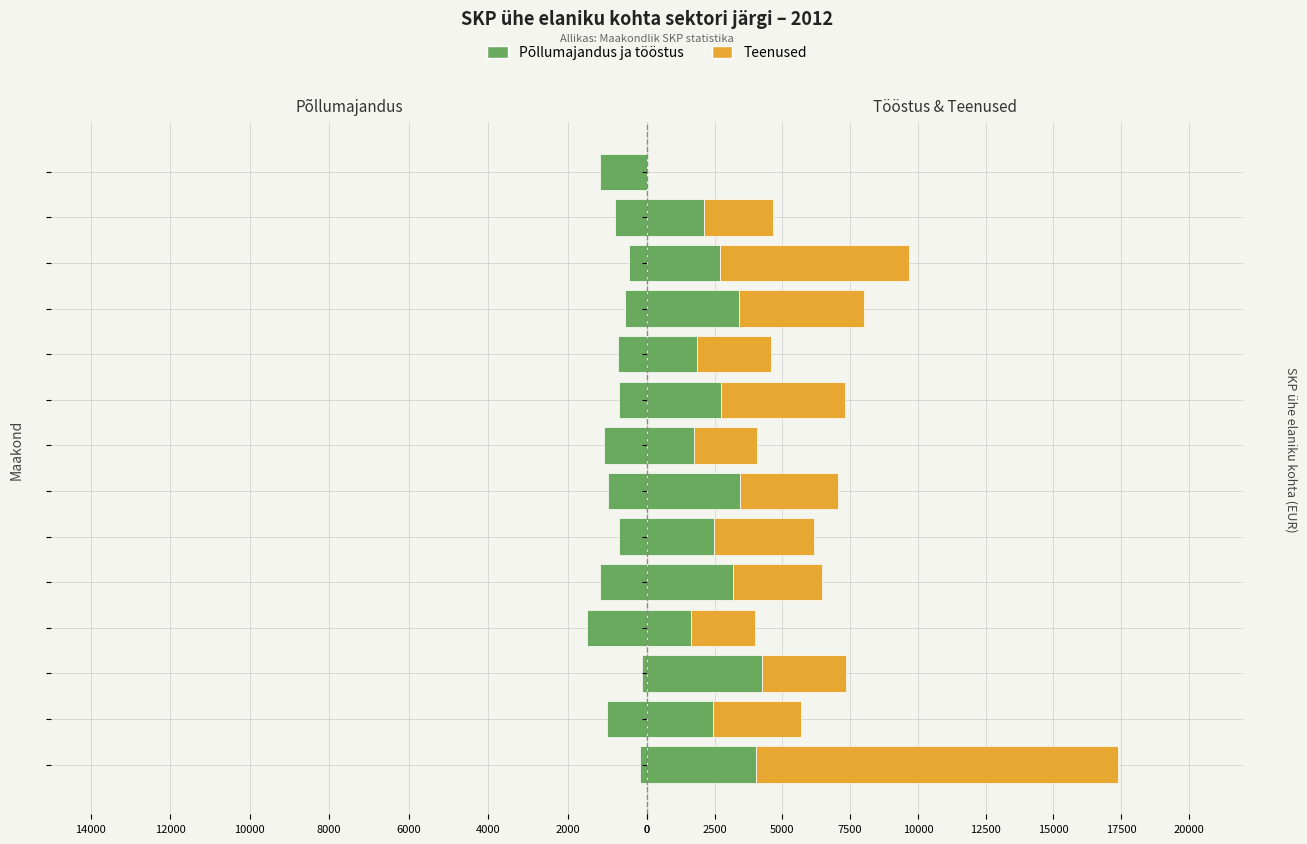

List the series in order of their peak value, lowest first.

Põllumajandus, metsamajandus ja kalapüük, Tööstus ja ehitus*, Teenused*